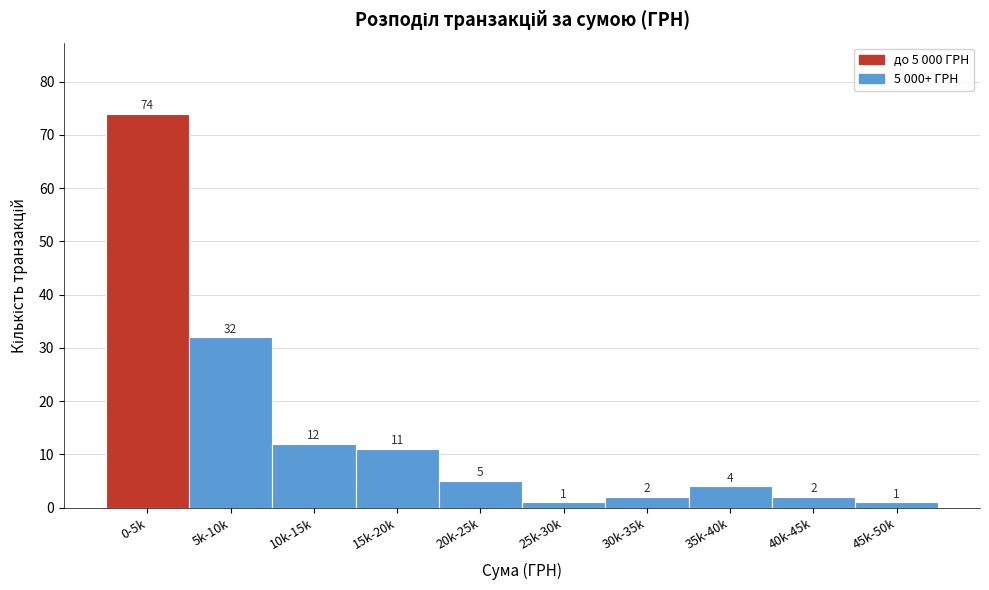

Reading left to right, list all the values displayed in this chart.

0-5k=74	5k-10k=32	10k-15k=12	15k-20k=11	20k-25k=5	25k-30k=1	30k-35k=2	35k-40k=4	40k-45k=2	45k-50k=1